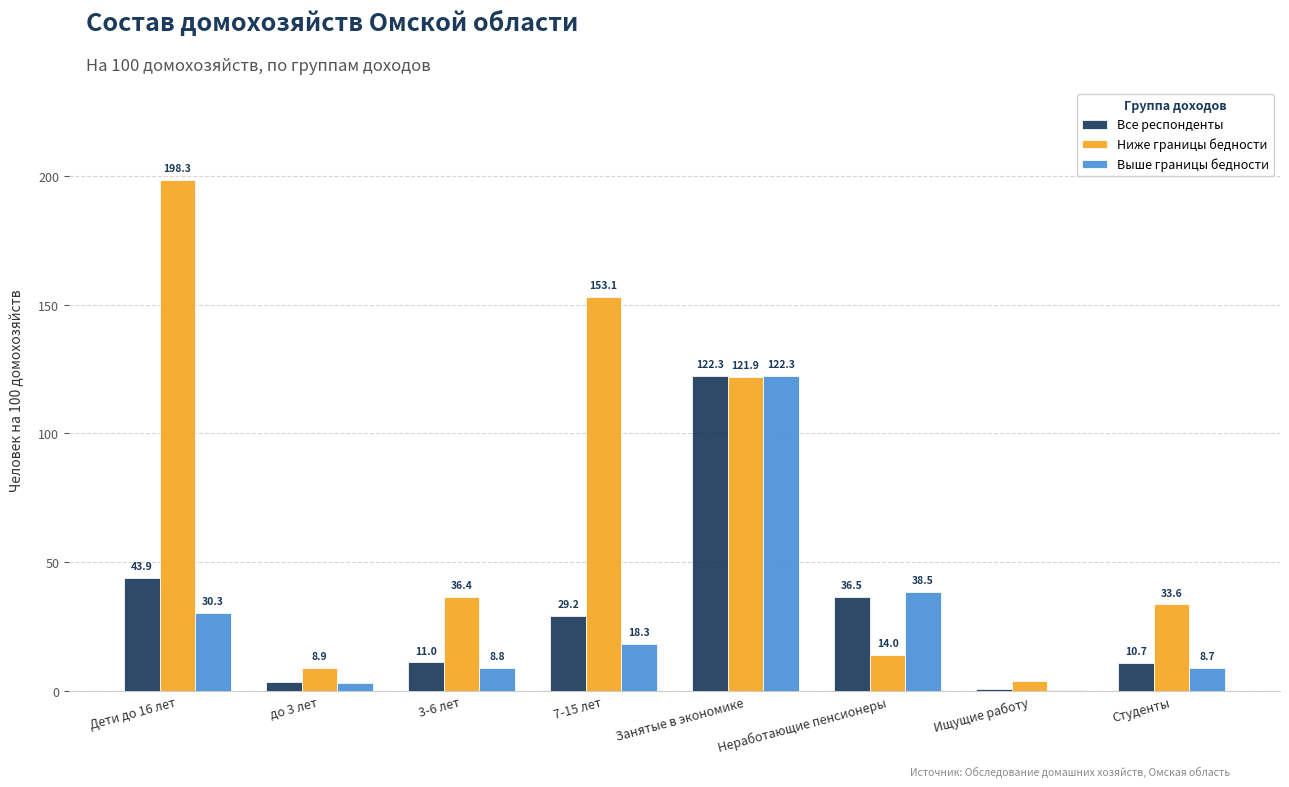

What is the sum of the Выше границы бедности values at до 3 лет and Ищущие работу?

3.6